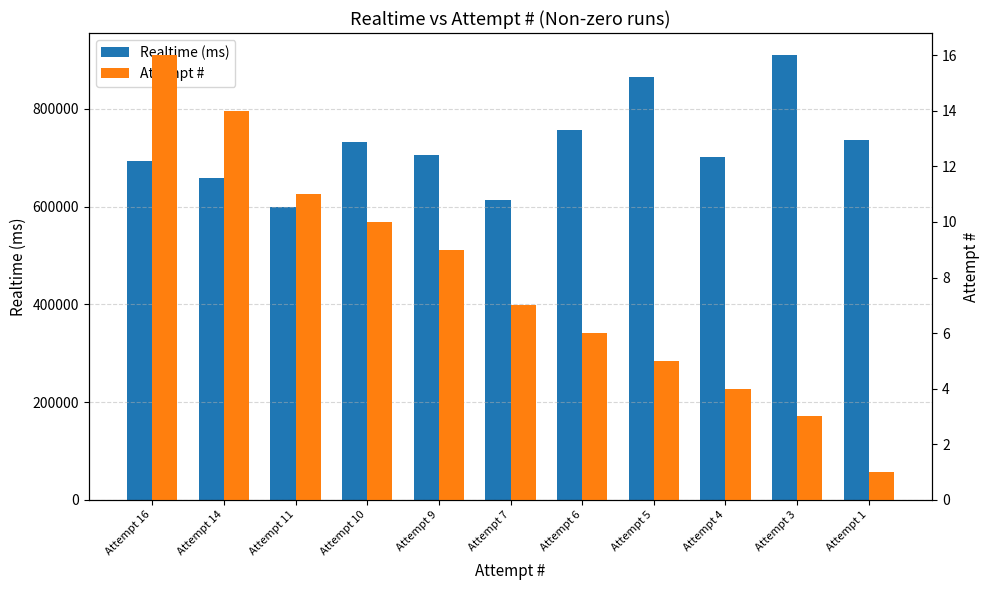

Which series changed the most between Attempt 10 and Attempt 4?

Realtime (ms)